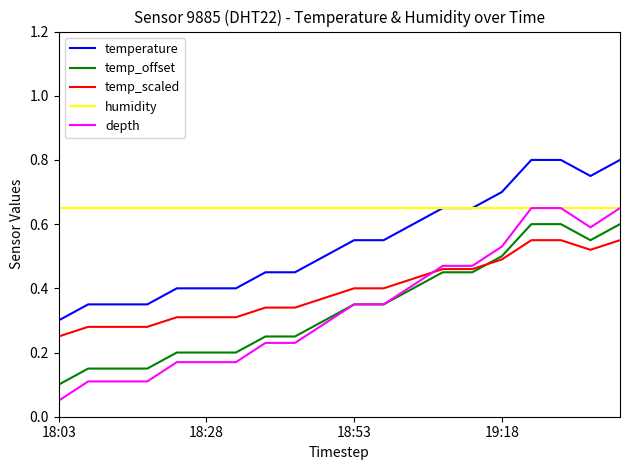

Which series has the largest range (max minus min)?

depth